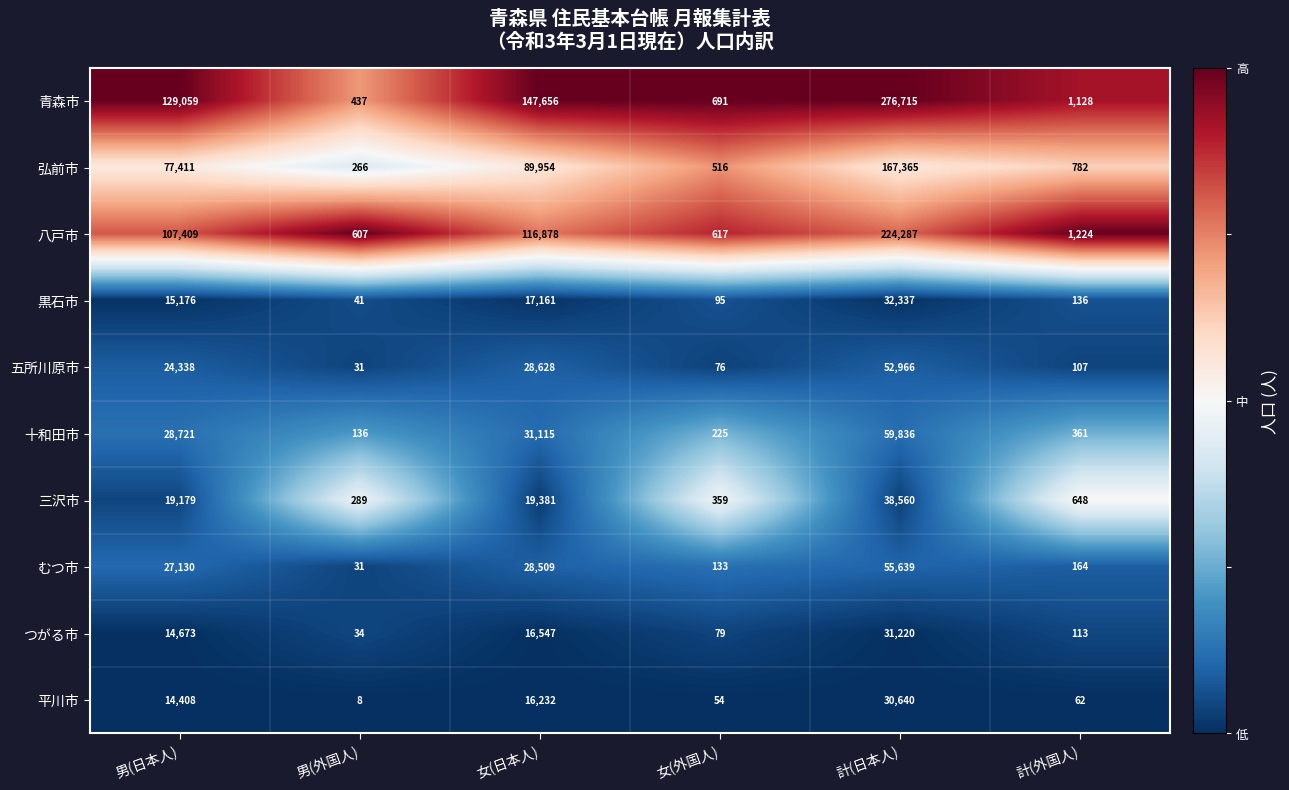

Which series has the largest range (max minus min)?

青森市